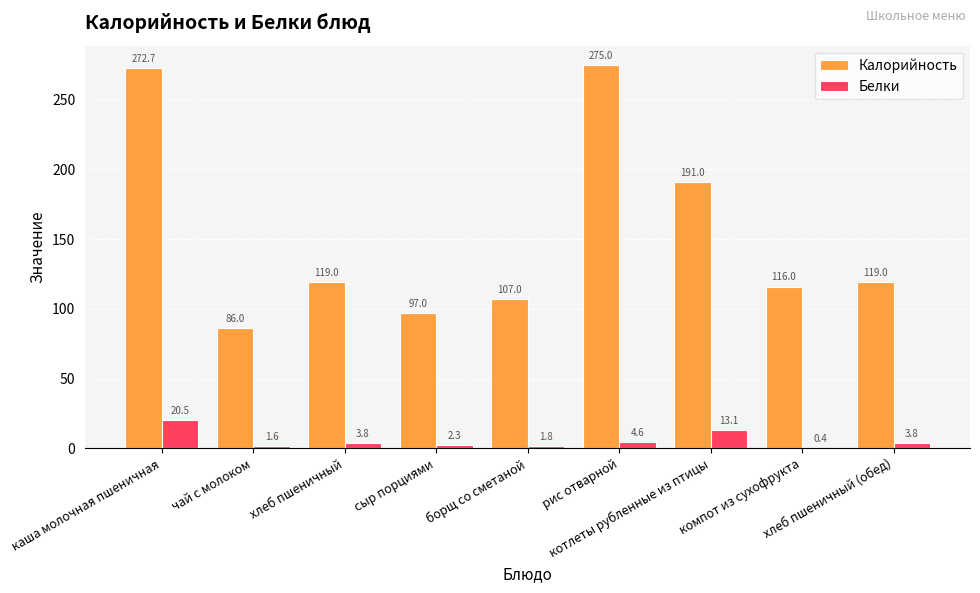

Which series has the largest total across all categories?

Калорийность